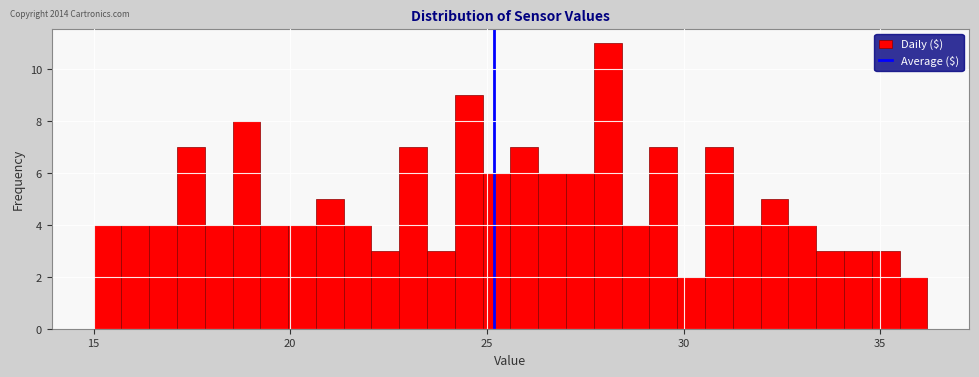

Around what value on the x-axis is the tallest bar? Give the approximate position of its centre, as read against the axis.

28.0